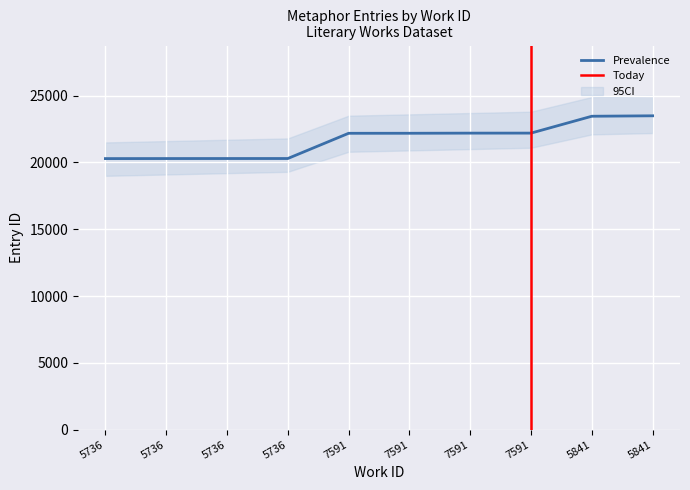

Rank the categories by value from highest to lowest.

5841, 5841, 7591, 7591, 7591, 7591, 5736, 5736, 5736, 5736